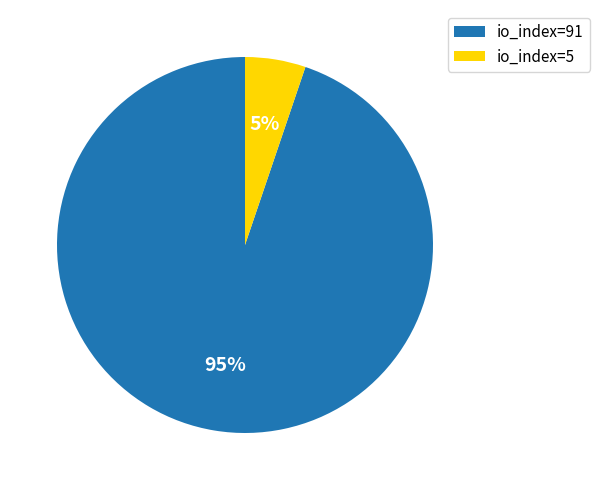

What percentage is the io_index=91 slice, to the nearest percent?

95%